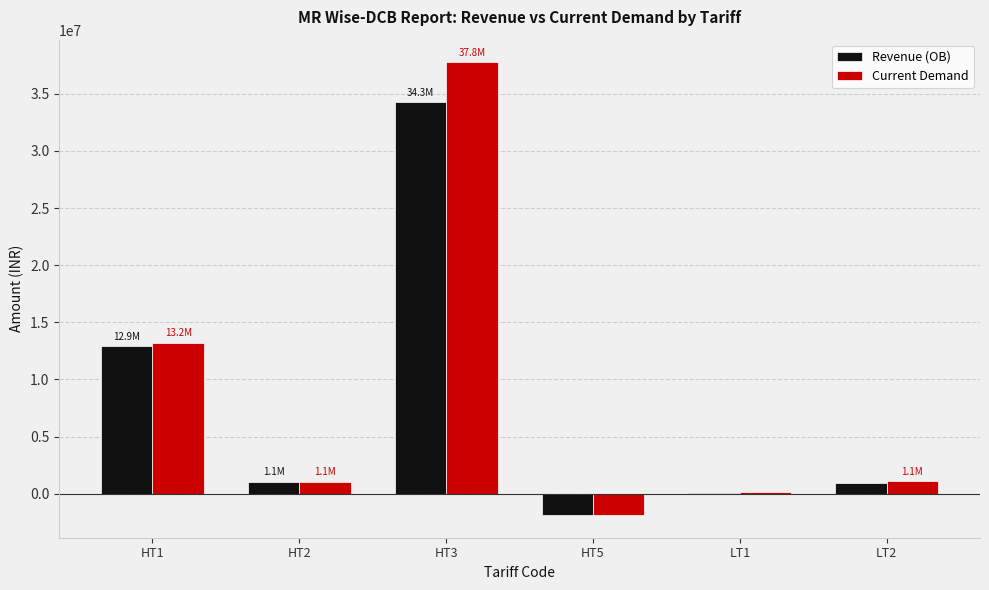

What is the average value of the Revenue (OB) series?

7887926.6